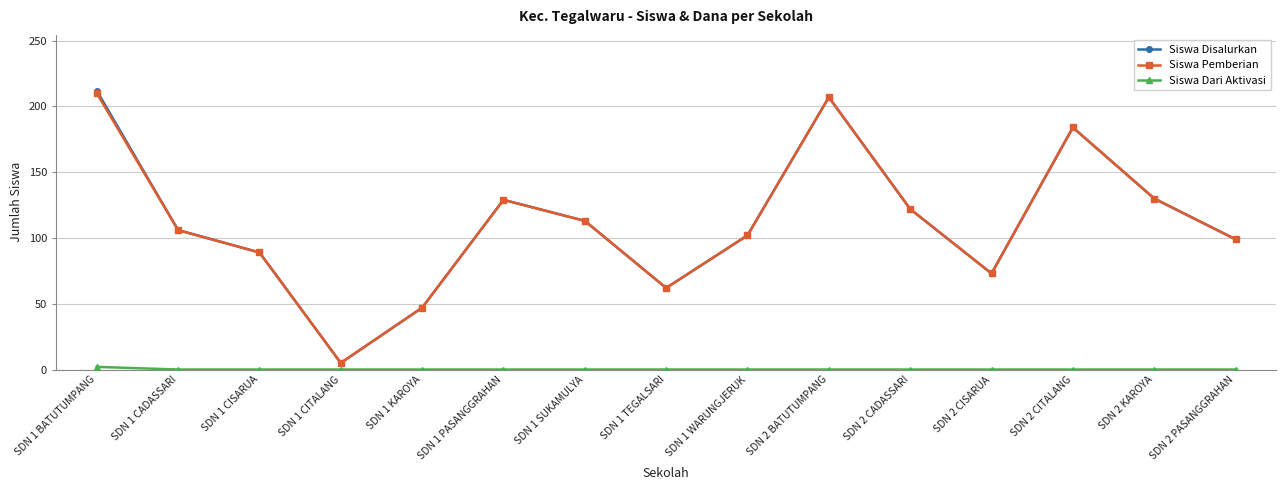

At how many categories does at least one series exceed 96?

10